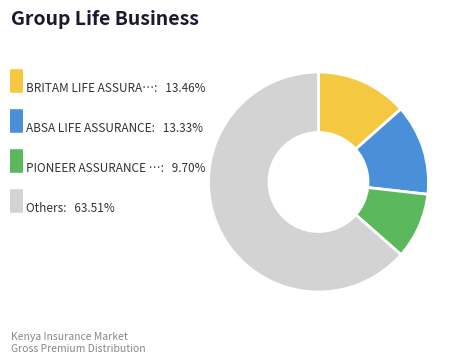

Is there a majority slice in this chart?

Yes